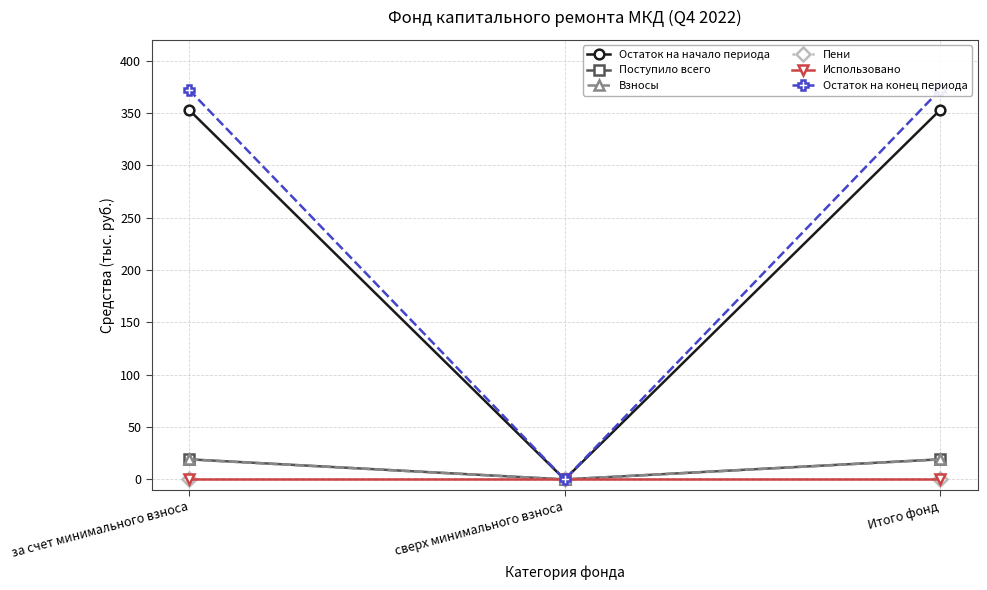

Rank the categories by Поступило всего value from lowest to highest.

сверх минимального взноса, за счет минимального взноса, Итого фонд